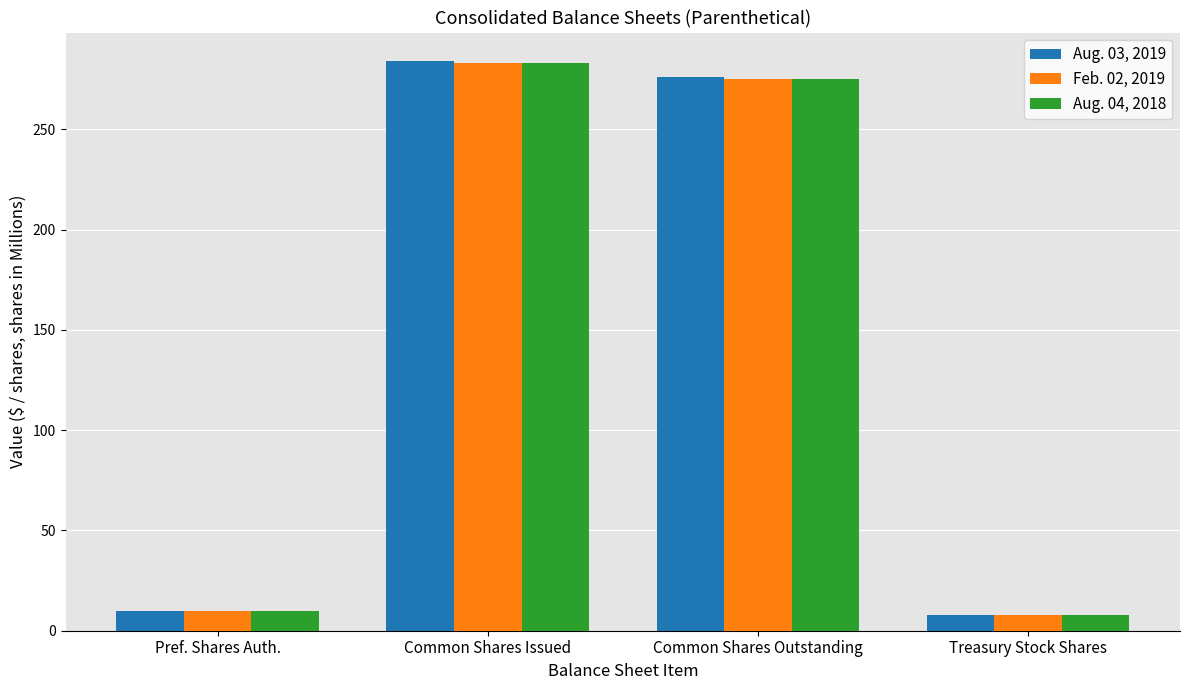

Which category has the highest value in the Aug. 04, 2018 series?

Common Shares Issued